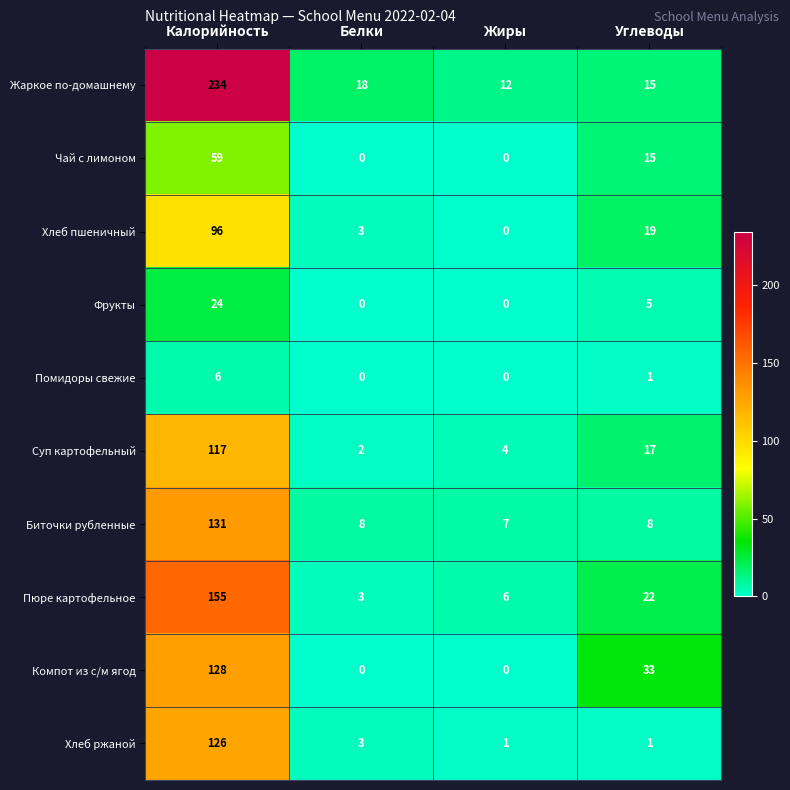

Count the Чай с лимоном values in the range 0 to 59.

4